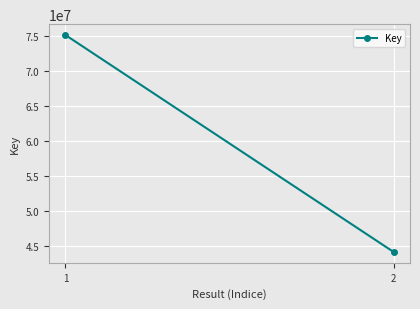

Rank the categories by value from highest to lowest.

1, 2